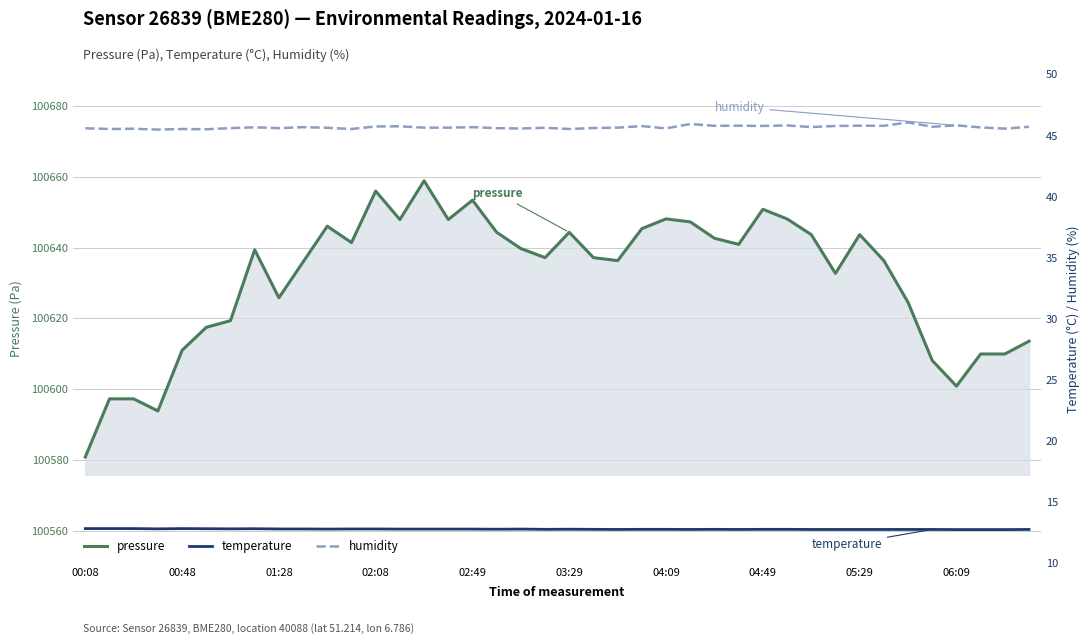

What are all the series names shown in the legend?

pressure, temperature, humidity